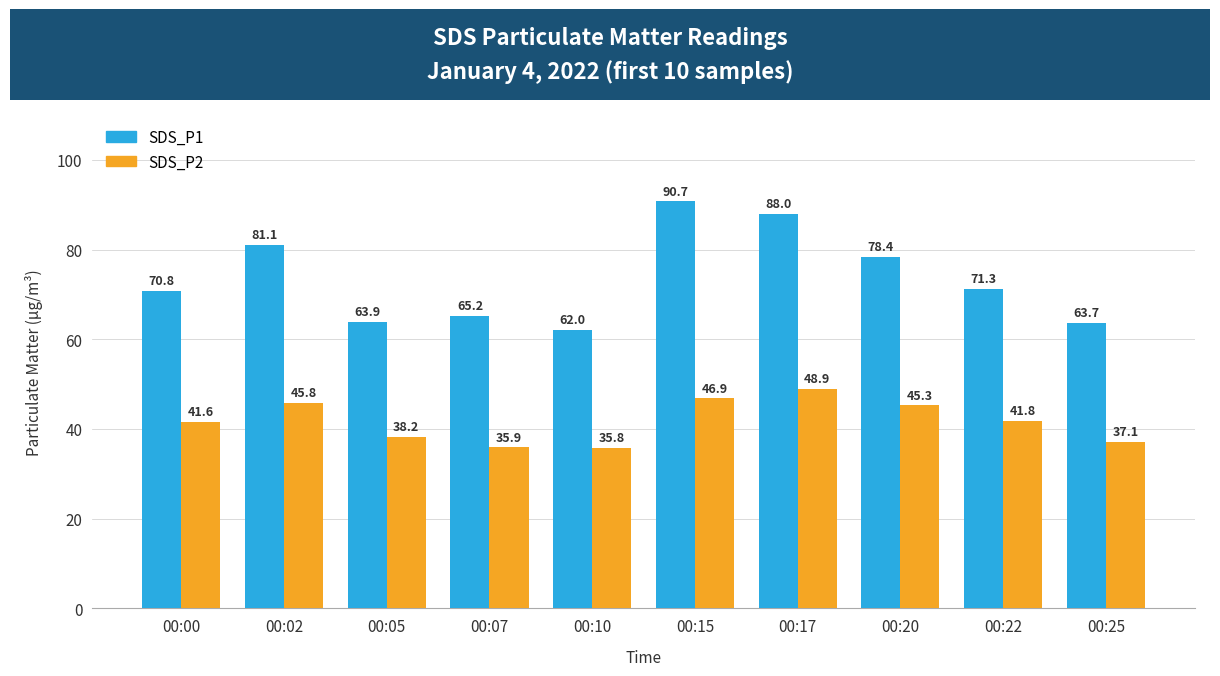

What is the difference between the highest and lowest values at 00:02?

35.3